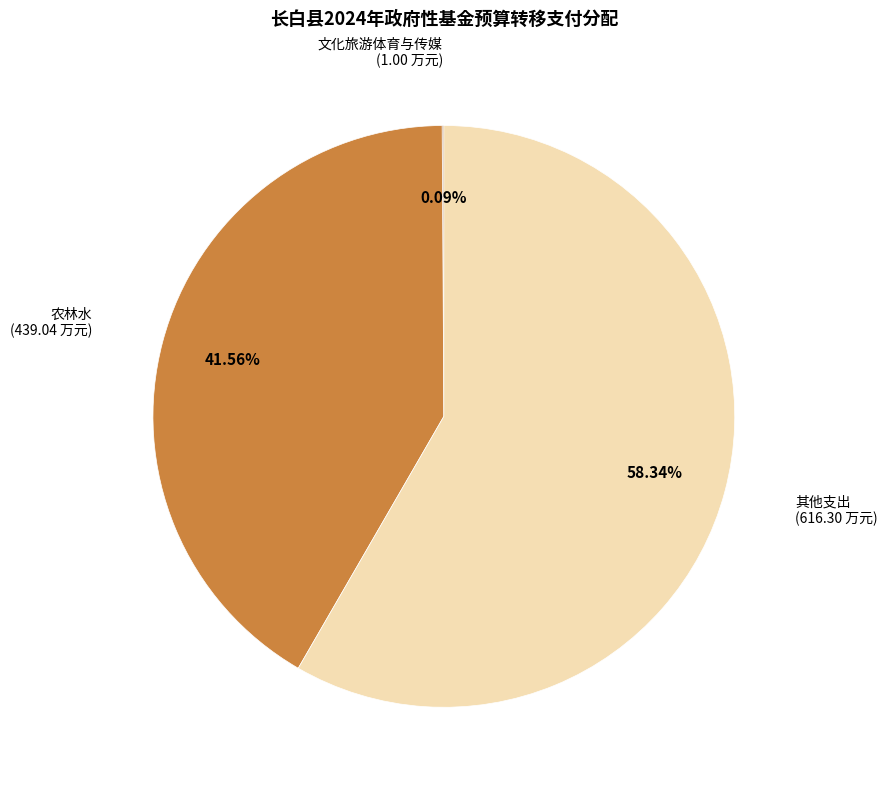

To the nearest percent, what is the difference between the largest and smallest slice percentages?

58%